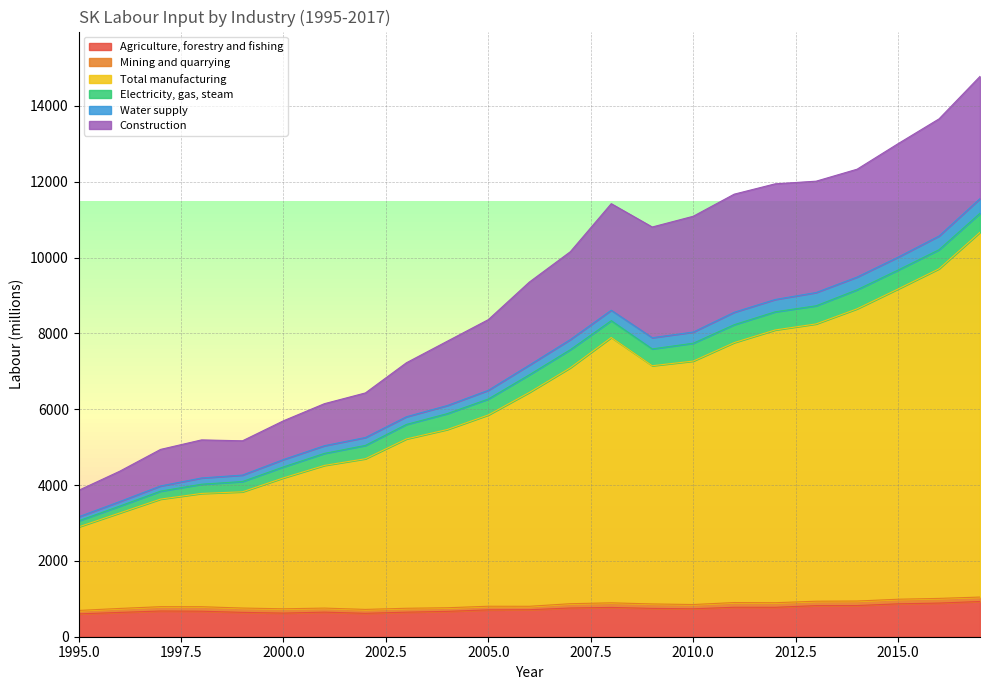

True or false: Agriculture, forestry and fishing has a value of 527.7 at 2007.

False